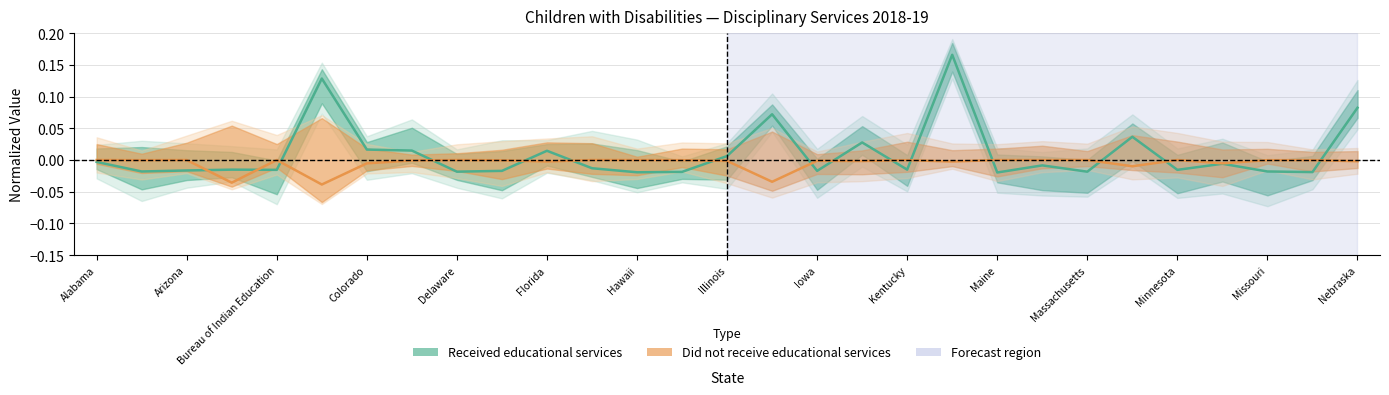

True or false: Received educational services has more than 2 points higher than both neighbors.

True